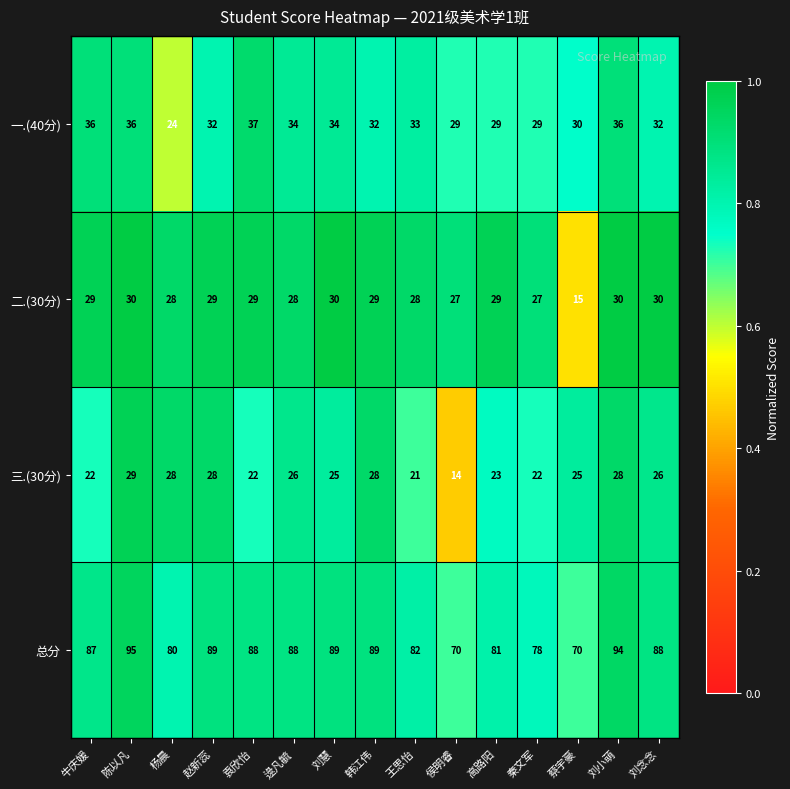

At which category is the sum across all series the highest?

陈以凡